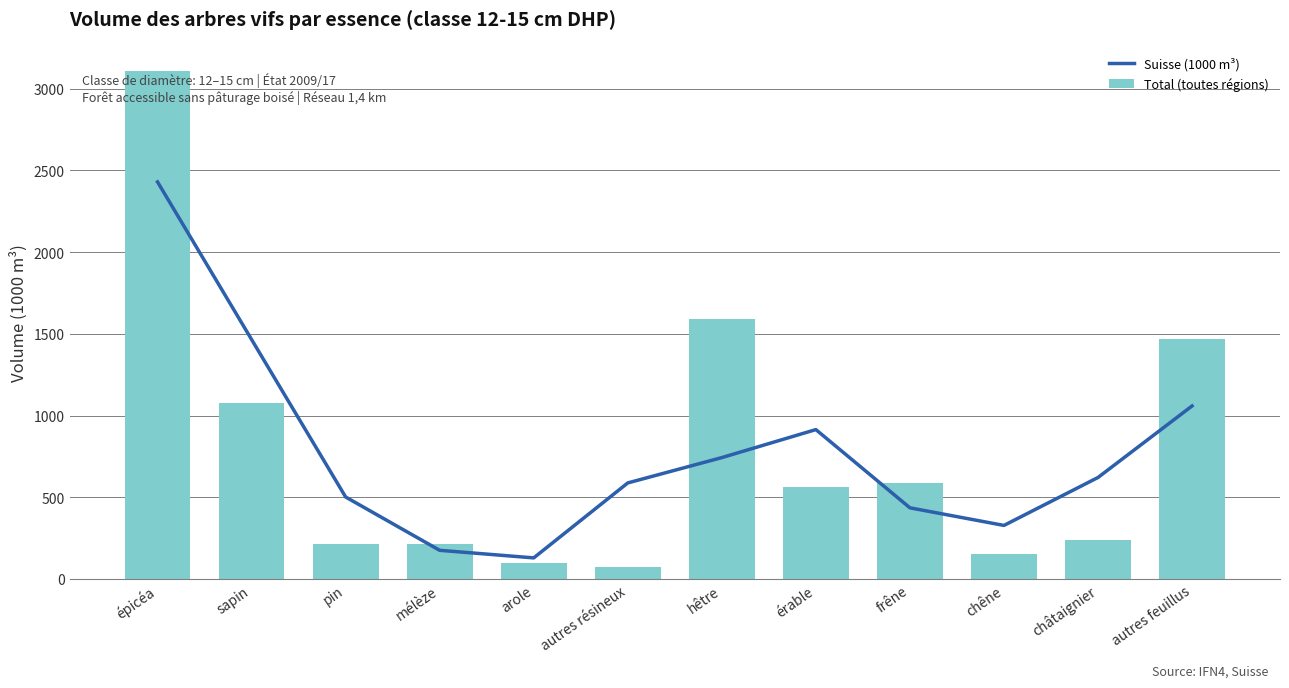

At which label does Suisse (1000 m³) first exceed 621?

épicéa